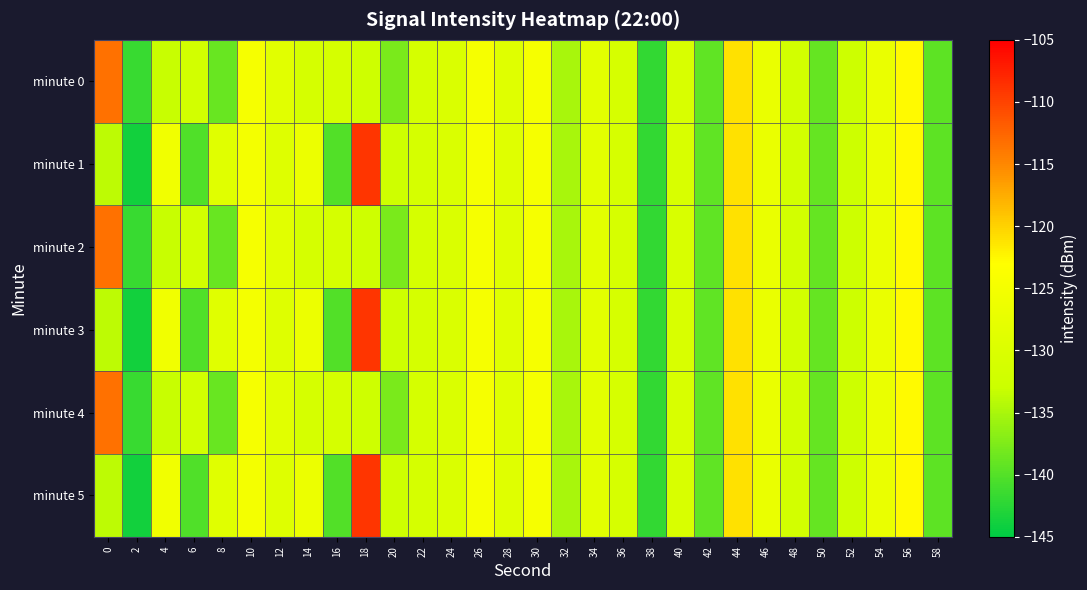

Reading left to right, extract all data points from this chart.

minute 0: 0=-113.4	2=-141.6	4=-133.3	6=-131.8	8=-138.9	10=-124.6	12=-128.8	14=-131.2	16=-131.2	18=-132.5	20=-137.8	22=-131.2	24=-130.3	26=-124.8	28=-129.1	30=-124.7	32=-135.1	34=-128.5	36=-131.1	38=-141.9	40=-130.6	42=-139.3	44=-121.0	46=-127.1	48=-131.6	50=-139.0	52=-132.7	54=-126.9	56=-122.7	58=-139.4
minute 1: 0=-133.9	2=-143.9	4=-125.7	6=-140.2	8=-128.9	10=-125.1	12=-129.5	14=-126.7	16=-140.1	18=-109.0	20=-132.5	22=-131.2	24=-130.3	26=-124.8	28=-129.1	30=-124.7	32=-135.1	34=-128.5	36=-131.1	38=-141.9	40=-130.6	42=-139.3	44=-121.0	46=-127.1	48=-131.6	50=-139.0	52=-132.7	54=-126.9	56=-122.7	58=-139.4
minute 2: 0=-113.4	2=-141.6	4=-133.3	6=-131.8	8=-138.9	10=-124.6	12=-128.8	14=-131.2	16=-131.2	18=-132.5	20=-137.8	22=-131.2	24=-130.3	26=-124.8	28=-129.1	30=-124.7	32=-135.1	34=-128.5	36=-131.1	38=-141.9	40=-130.6	42=-139.3	44=-121.0	46=-127.1	48=-131.6	50=-139.0	52=-132.7	54=-126.9	56=-122.7	58=-139.4
minute 3: 0=-133.9	2=-143.9	4=-125.7	6=-140.2	8=-128.9	10=-125.1	12=-129.5	14=-126.7	16=-140.1	18=-109.0	20=-132.5	22=-131.2	24=-130.3	26=-124.8	28=-129.1	30=-124.7	32=-135.1	34=-128.5	36=-131.1	38=-141.9	40=-130.6	42=-139.3	44=-121.0	46=-127.1	48=-131.6	50=-139.0	52=-132.7	54=-126.9	56=-122.7	58=-139.4
minute 4: 0=-113.4	2=-141.6	4=-133.3	6=-131.8	8=-138.9	10=-124.6	12=-128.8	14=-131.2	16=-131.2	18=-132.5	20=-137.8	22=-131.2	24=-130.3	26=-124.8	28=-129.1	30=-124.7	32=-135.1	34=-128.5	36=-131.1	38=-141.9	40=-130.6	42=-139.3	44=-121.0	46=-127.1	48=-131.6	50=-139.0	52=-132.7	54=-126.9	56=-122.7	58=-139.4
minute 5: 0=-133.9	2=-143.9	4=-125.7	6=-140.2	8=-128.9	10=-125.1	12=-129.5	14=-126.7	16=-140.1	18=-109.0	20=-132.5	22=-131.2	24=-130.3	26=-124.8	28=-129.1	30=-124.7	32=-135.1	34=-128.5	36=-131.1	38=-141.9	40=-130.6	42=-139.3	44=-121.0	46=-127.1	48=-131.6	50=-139.0	52=-132.7	54=-126.9	56=-122.7	58=-139.4